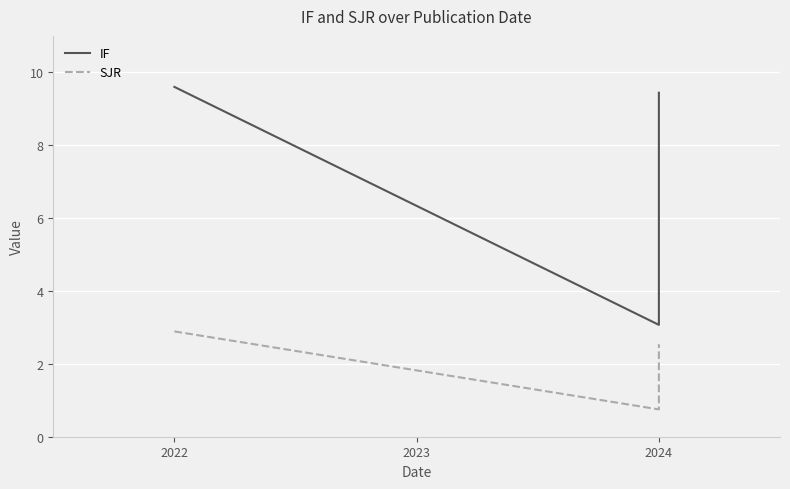

What is the value of the IF point at the 3rd from the left?

9.4